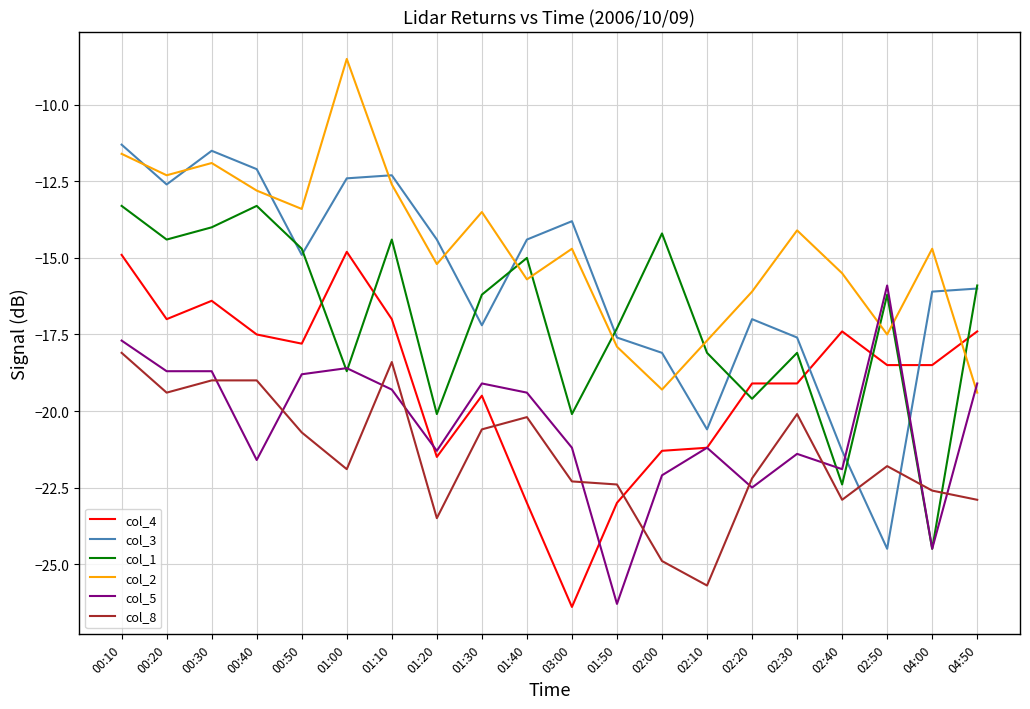

Does the chart have visible grid lines?

Yes